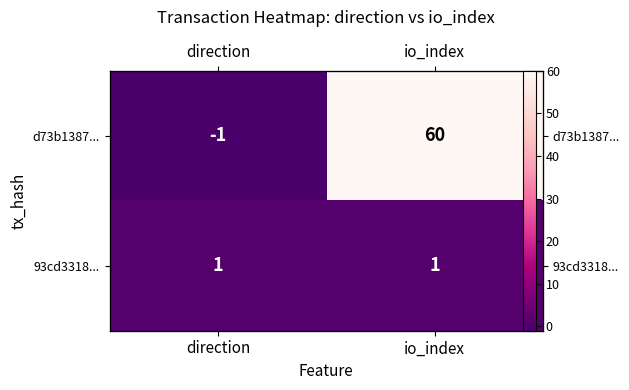

Which has a higher value, direction or io_index?

io_index